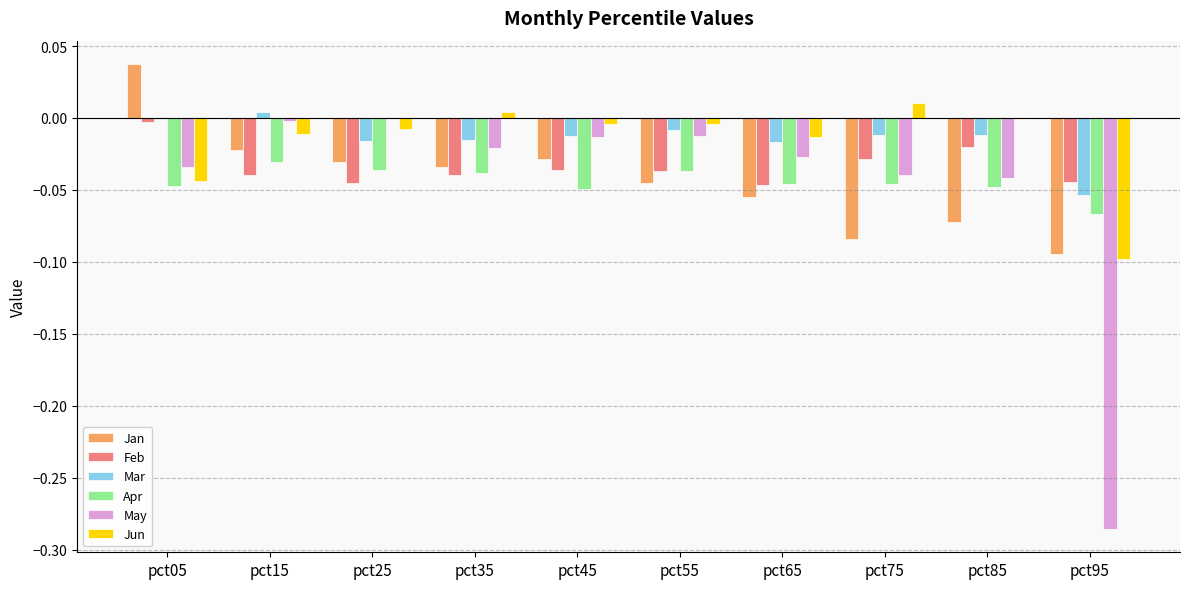

Is it true that Jan equals -0.1 at pct55?

False